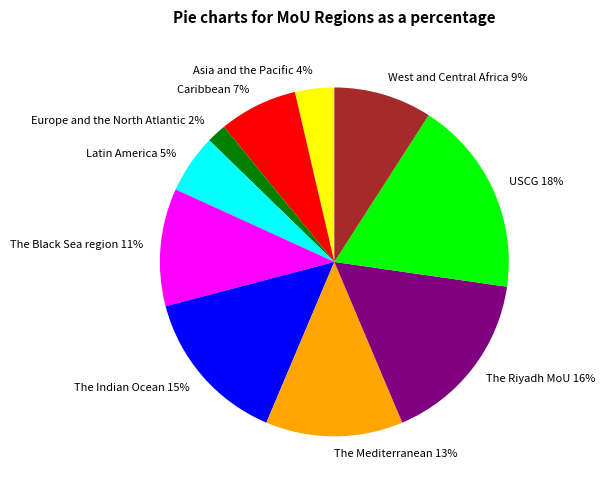

Between Latin America and Asia and the Pacific, which is larger?

Latin America